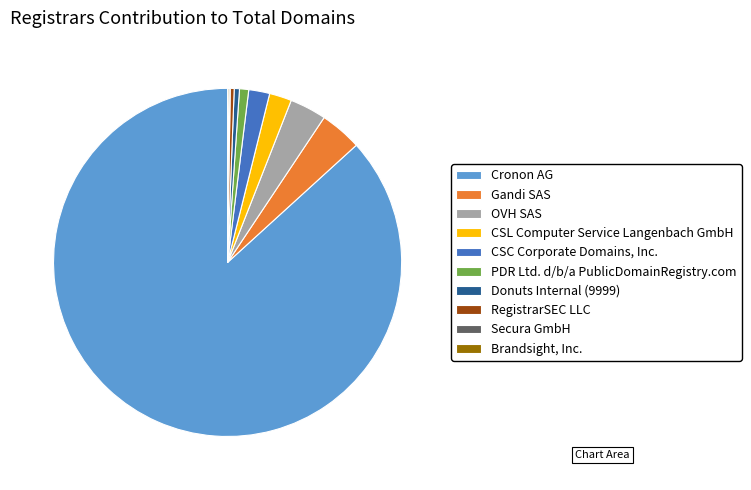

What is the ratio of the value at RegistrarSEC LLC to the value at Donuts Internal (9999)?

0.8